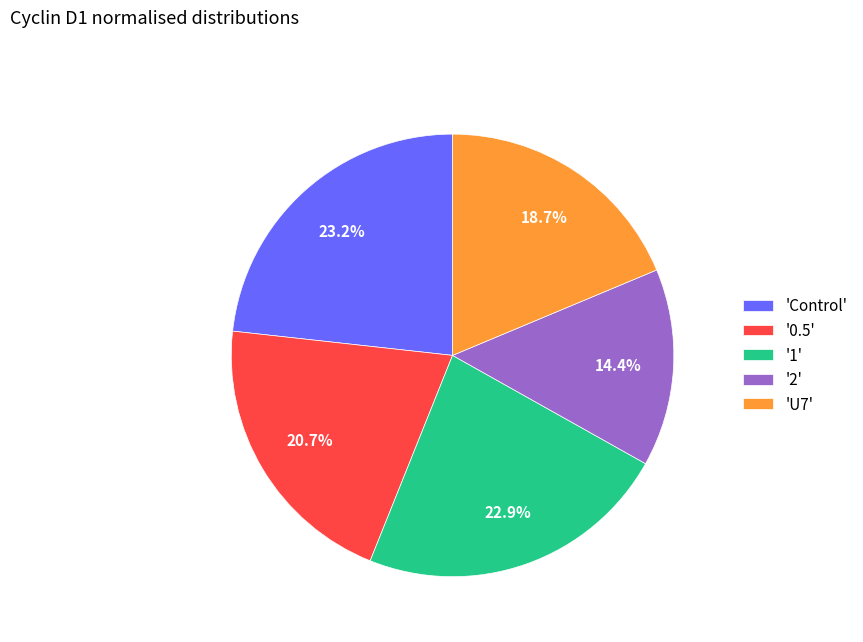

Which category has the smallest portion of the pie?

'2'